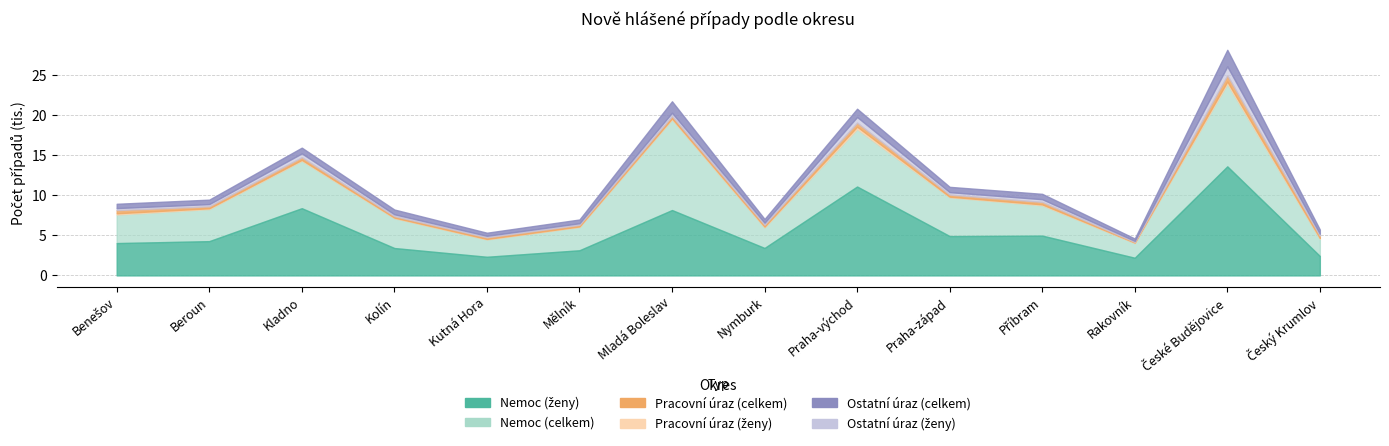

The value of ženy nemoc at Český Krumlov is 4142. True or false?

False